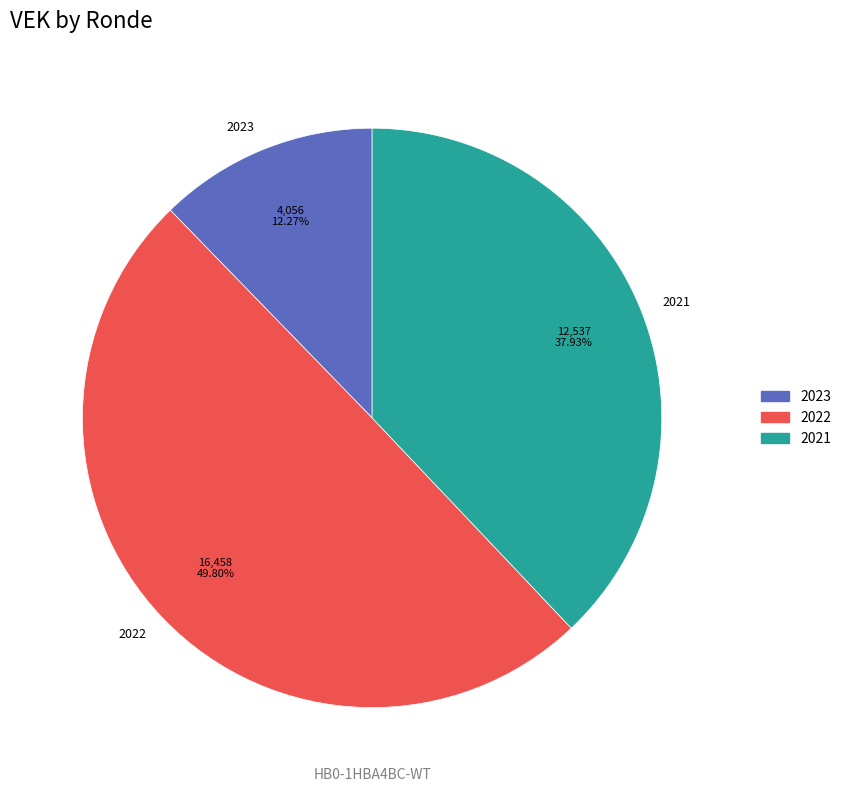

Count the number of slices in the pie.

3